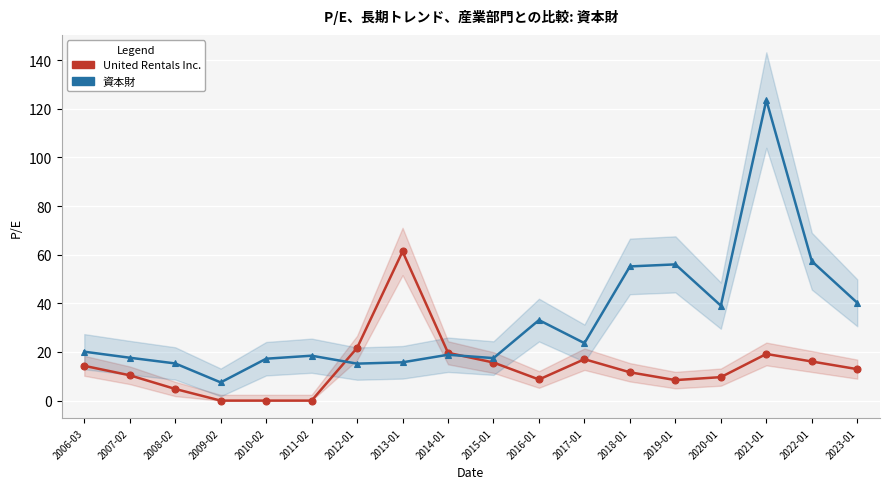

True or false: United Rentals Inc. and 資本財 intersect in this chart.

True